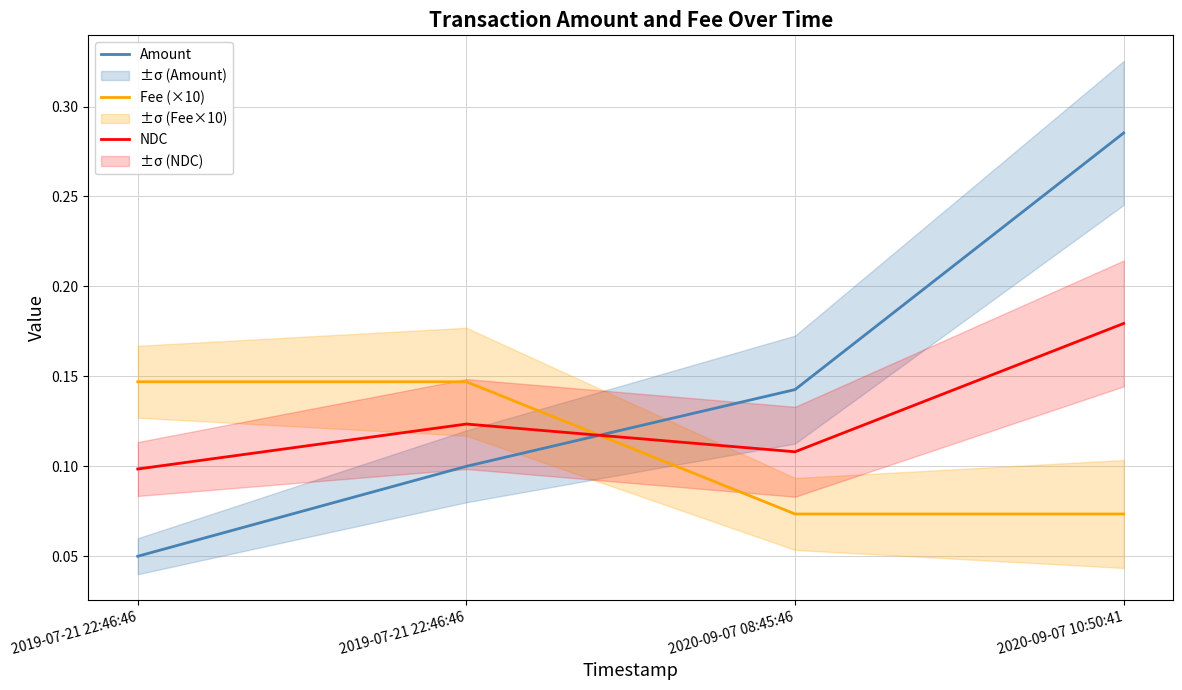

At which category does the chart reach its minimum across all series?

2019-07-21 22:46:46